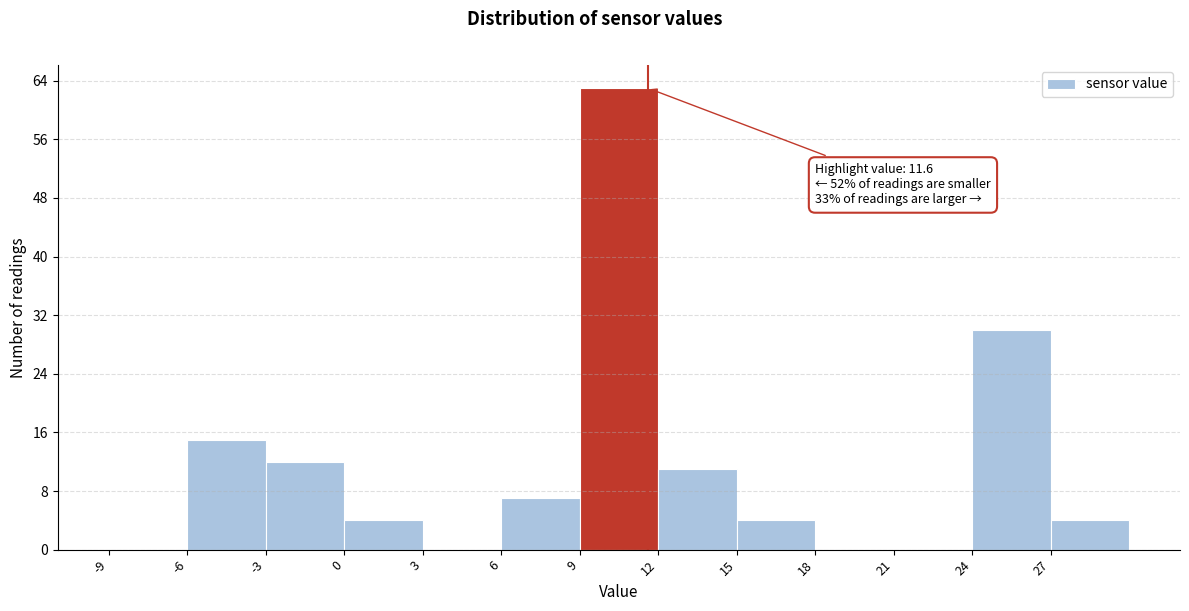

Which range on the x-axis has the tallest bar?

9 to 12